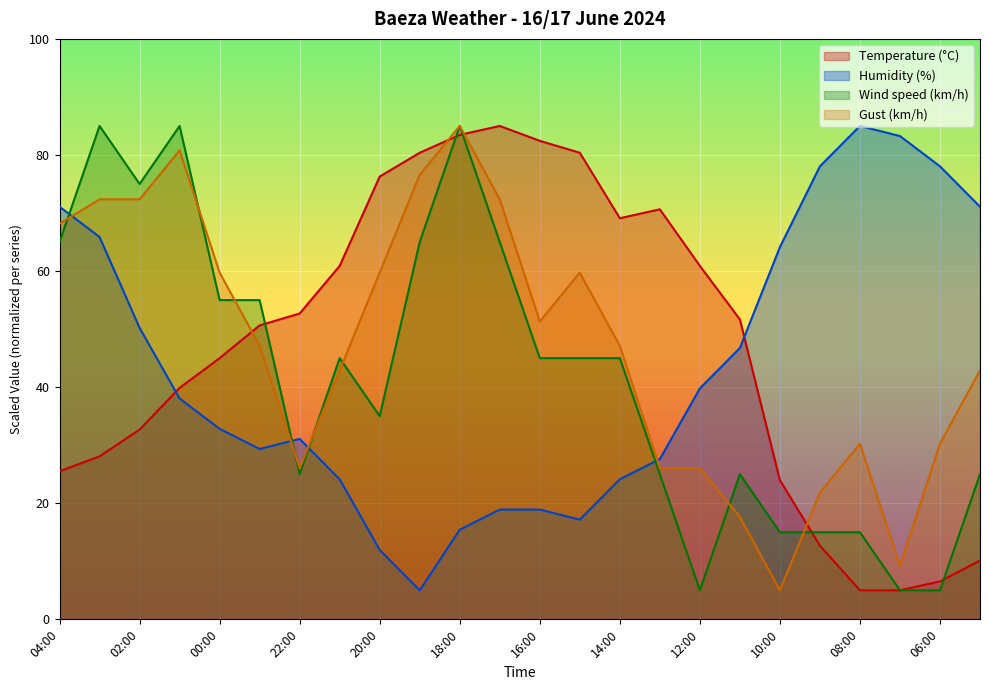

How many distinct data groups are displayed?

4